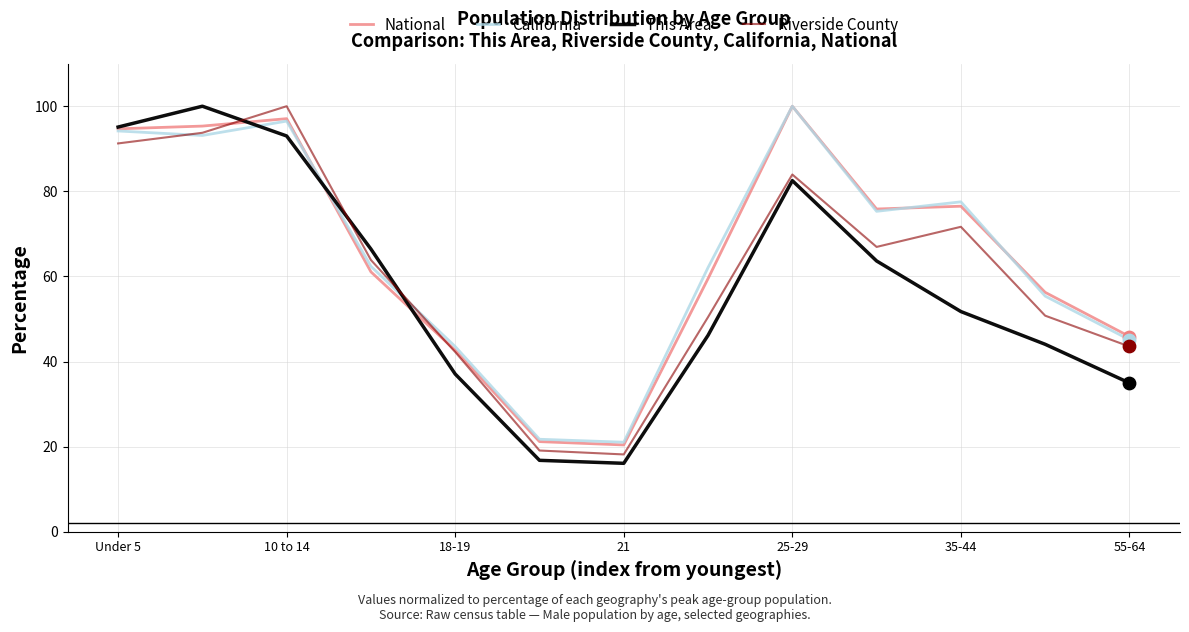

What are all the series names shown in the legend?

National, California, This Area, Riverside County